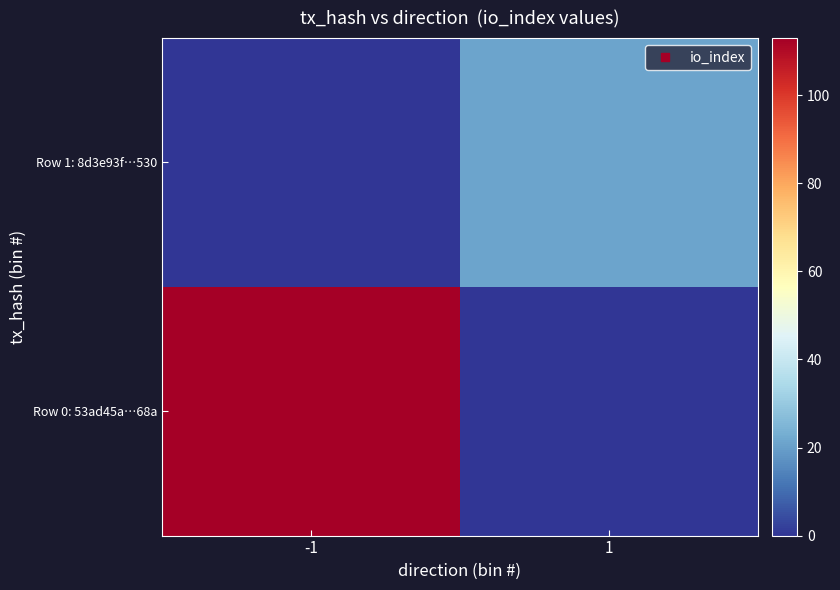

Rank the series at -1 from lowest to highest value.

Row 1: 8d3e93f…530, Row 0: 53ad45a…68a